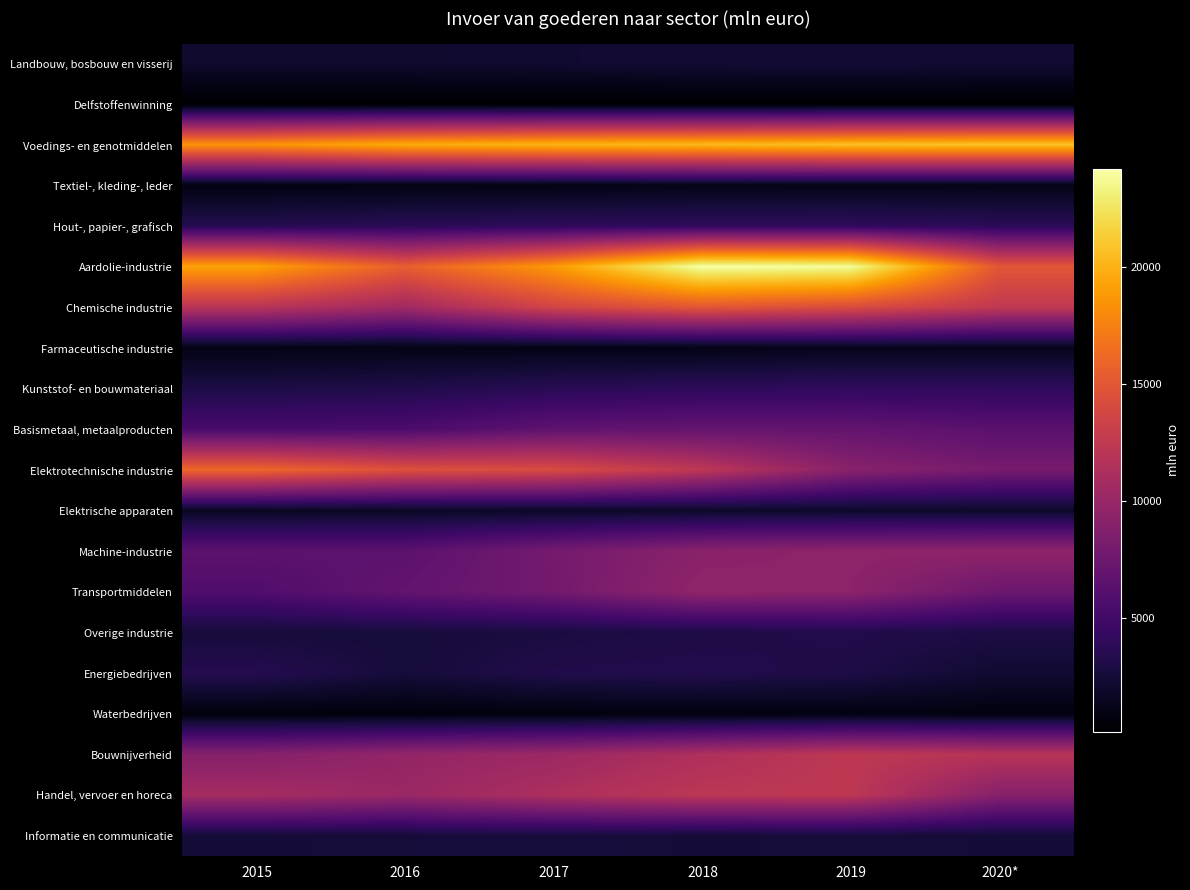

What is the greatest value displayed?

24228